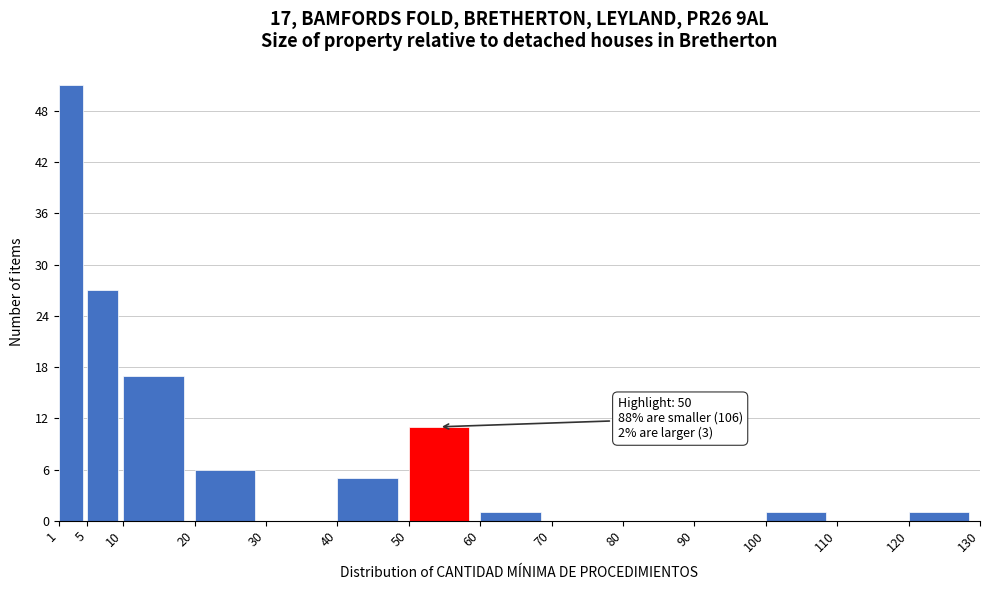

Which range on the x-axis has the tallest bar?

1 to 5